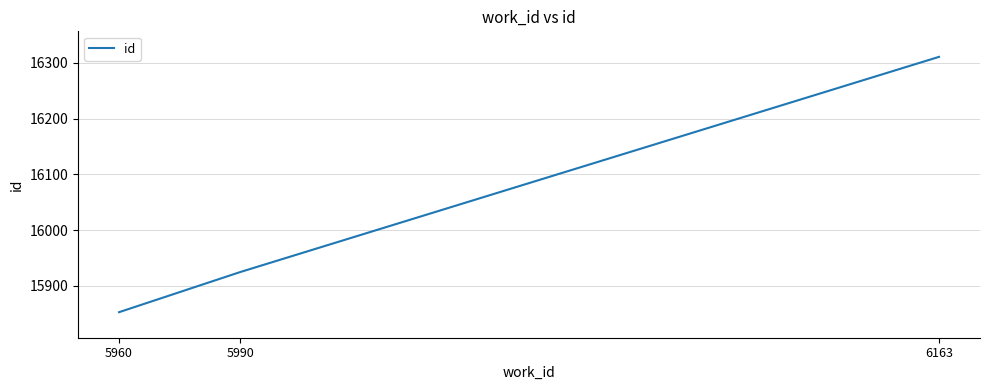

How many values are below 15925?

1